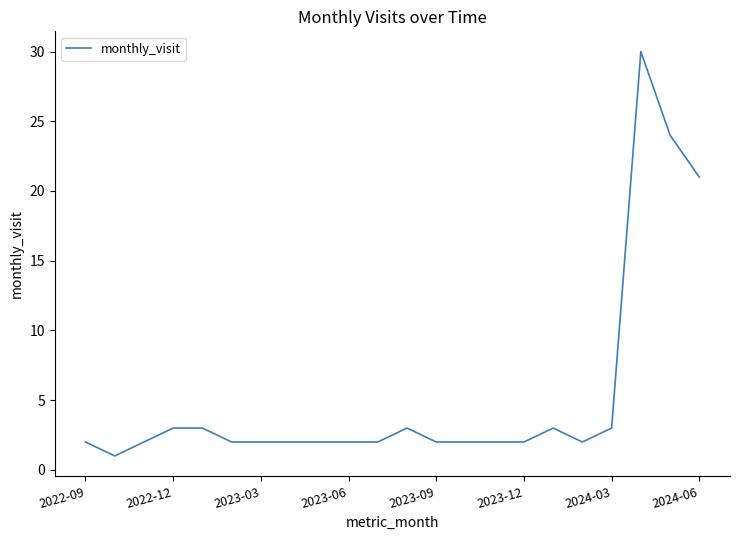

What is the maximum value shown in the chart?

30